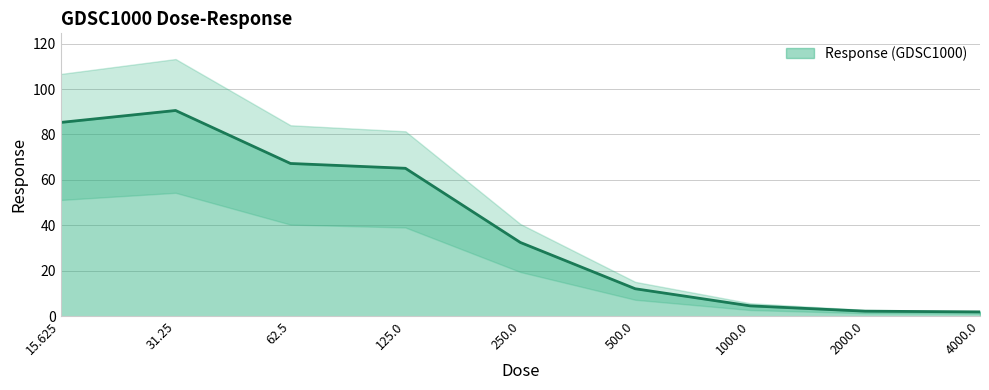

Reading left to right, list all the values displayed in this chart.

15.625=85.3	31.25=90.6	62.5=67.2	125.0=65.1	250.0=32.5	500.0=12.1	1000.0=4.6	2000.0=2.2	4000.0=1.9